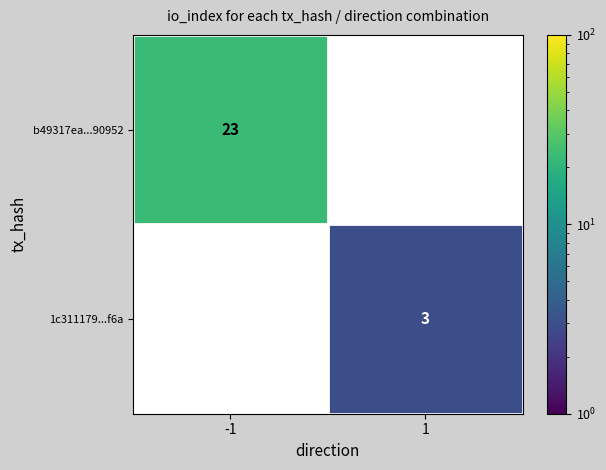

Which category has the lowest value across all series?

1